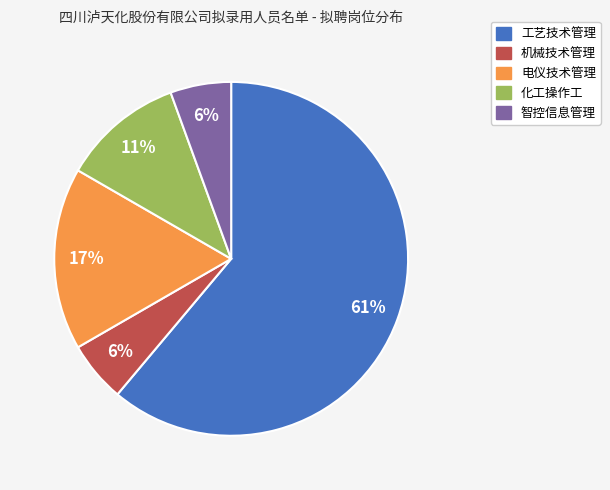

How many slices are in this pie chart?

5